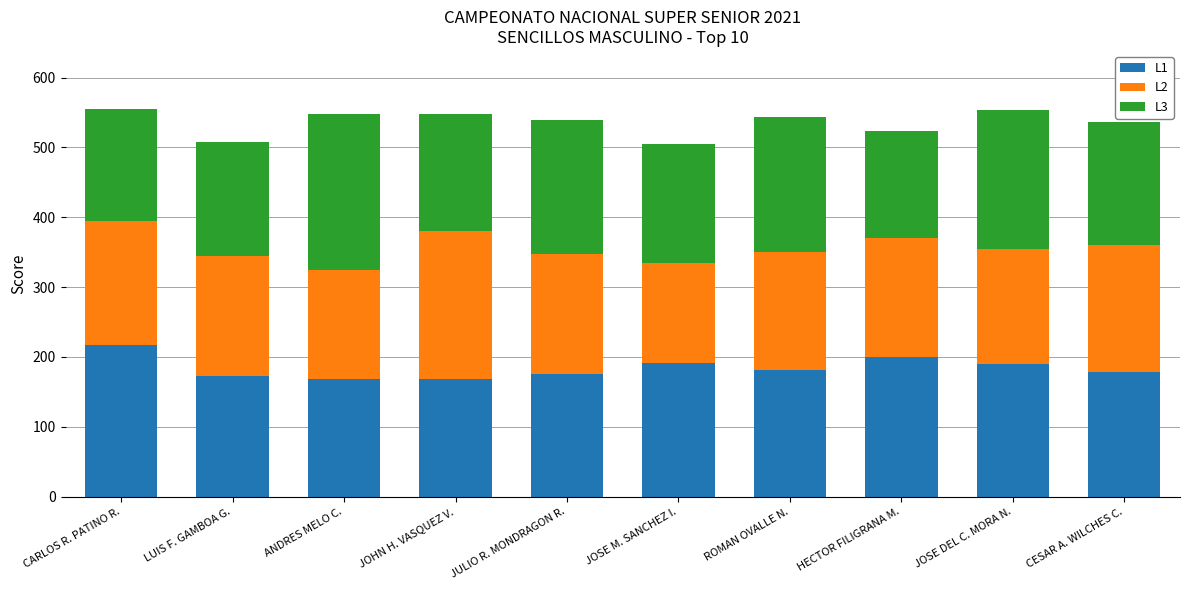

At which label does L1 reach its peak?

CARLOS R. PATINO R.